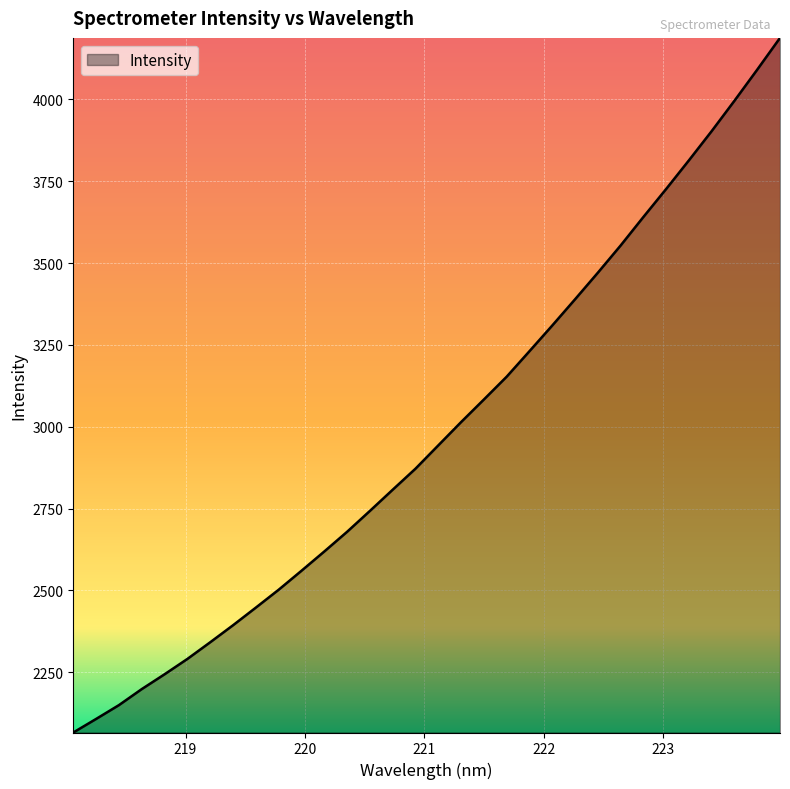

What is the maximum value shown in the chart?

4188.0